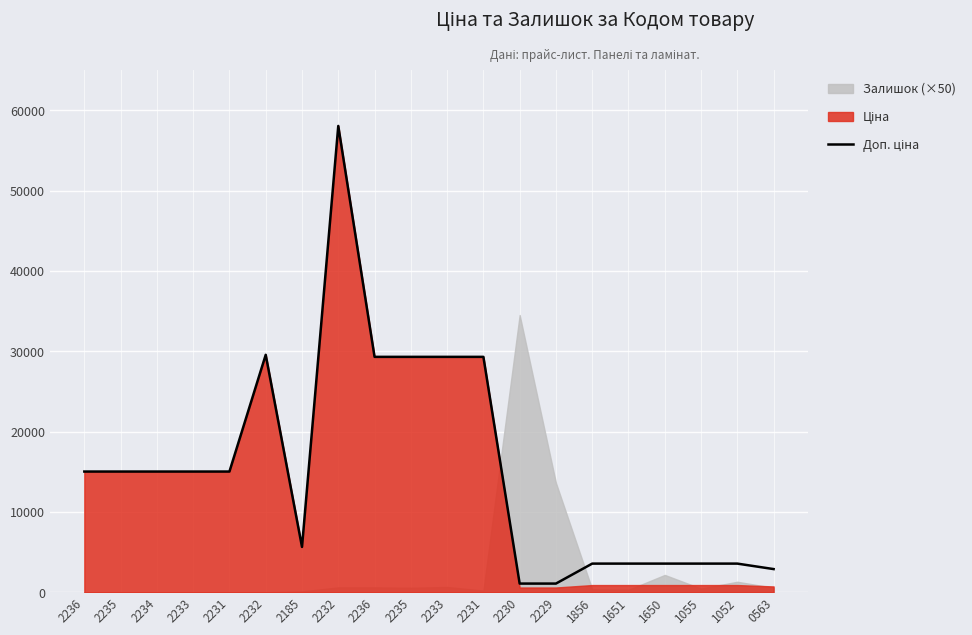

Reading left to right, list all the values displayed in this chart.

15019.2	15019.2	15019.2	15019.2	15019.2	29548.9	5636.0	58037.0	29294.9	29294.9	29294.9	29294.9	1074.5	1074.5	3559.7	3559.7	3559.7	3559.7	3559.7	2878.5